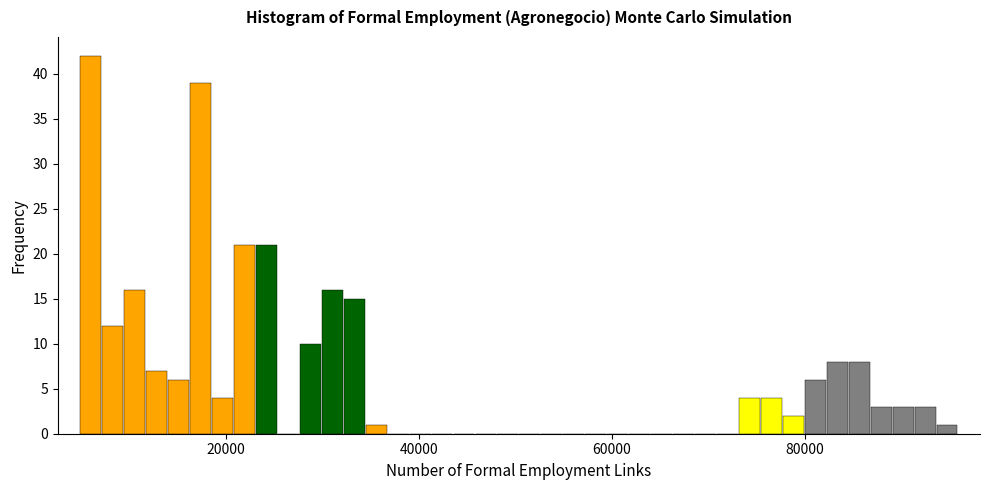

Read against the x-axis, roughly where is the centre of the tallest bar?

6000